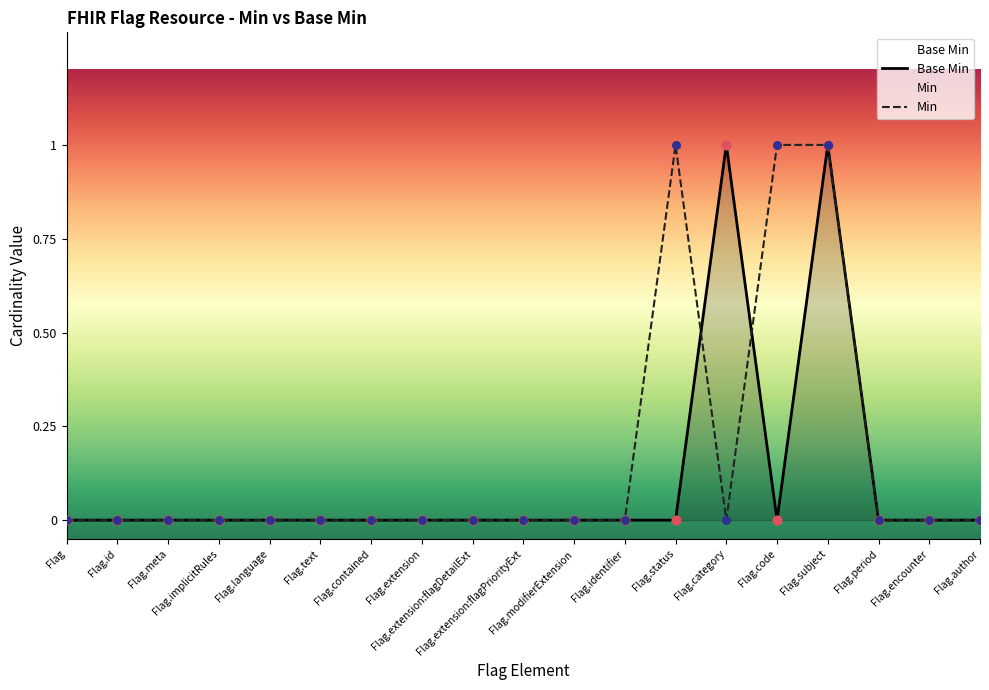

Is the value of Base Min at Flag.id greater than the value of Min at Flag.extension?

No